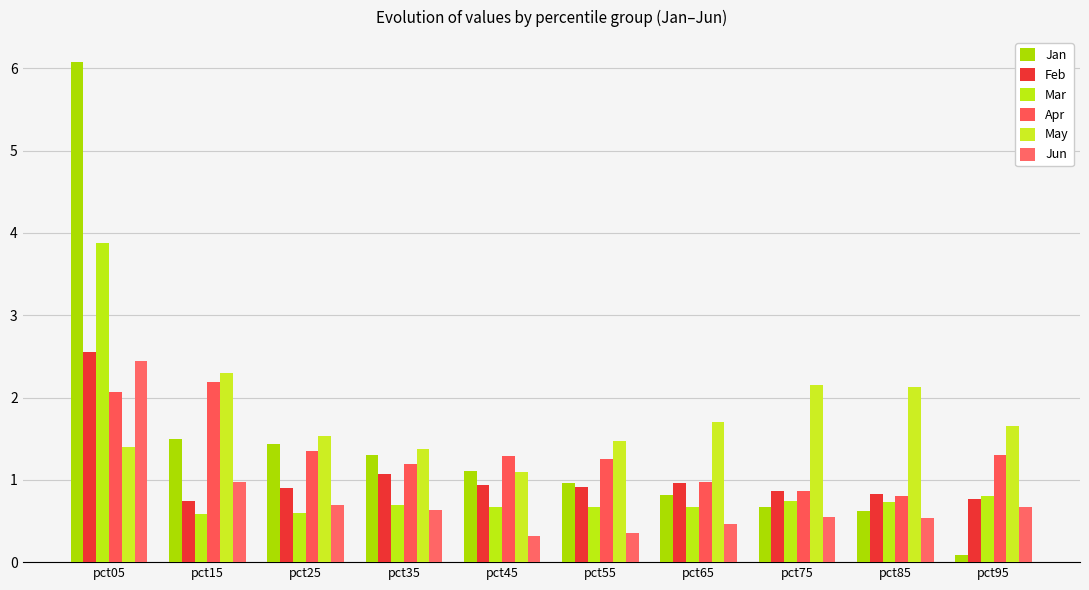

Reading right to left, extract all data points from this chart.

Jan: pct95=0.1	pct85=0.6	pct75=0.7	pct65=0.8	pct55=1.0	pct45=1.1	pct35=1.3	pct25=1.4	pct15=1.5	pct05=6.1
Feb: pct95=0.8	pct85=0.8	pct75=0.9	pct65=1.0	pct55=0.9	pct45=0.9	pct35=1.1	pct25=0.9	pct15=0.7	pct05=2.5
Mar: pct95=0.8	pct85=0.7	pct75=0.7	pct65=0.7	pct55=0.7	pct45=0.7	pct35=0.7	pct25=0.6	pct15=0.6	pct05=3.9
Apr: pct95=1.3	pct85=0.8	pct75=0.9	pct65=1.0	pct55=1.2	pct45=1.3	pct35=1.2	pct25=1.3	pct15=2.2	pct05=2.1
May: pct95=1.7	pct85=2.1	pct75=2.2	pct65=1.7	pct55=1.5	pct45=1.1	pct35=1.4	pct25=1.5	pct15=2.3	pct05=1.4
Jun: pct95=0.7	pct85=0.5	pct75=0.6	pct65=0.5	pct55=0.4	pct45=0.3	pct35=0.6	pct25=0.7	pct15=1.0	pct05=2.4